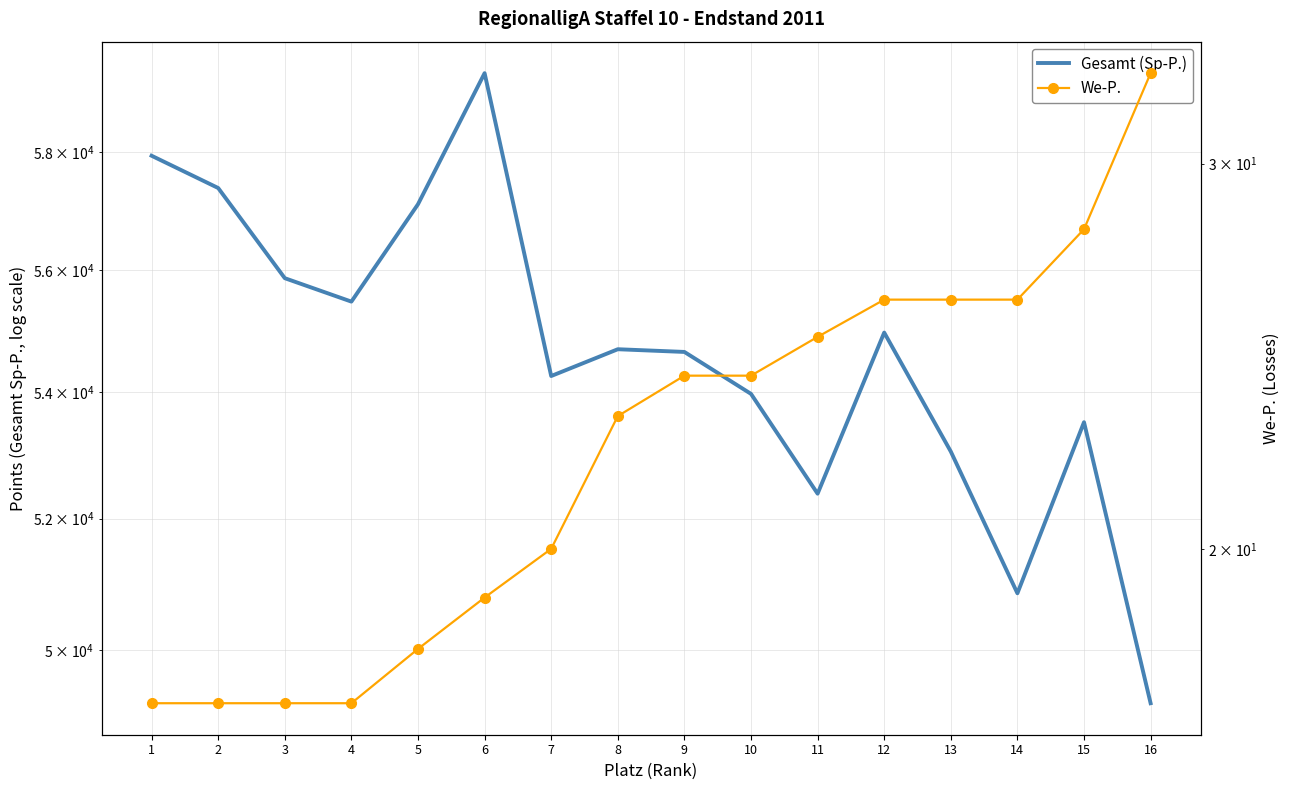

Is it true that We-P. equals 26 at 12?

True